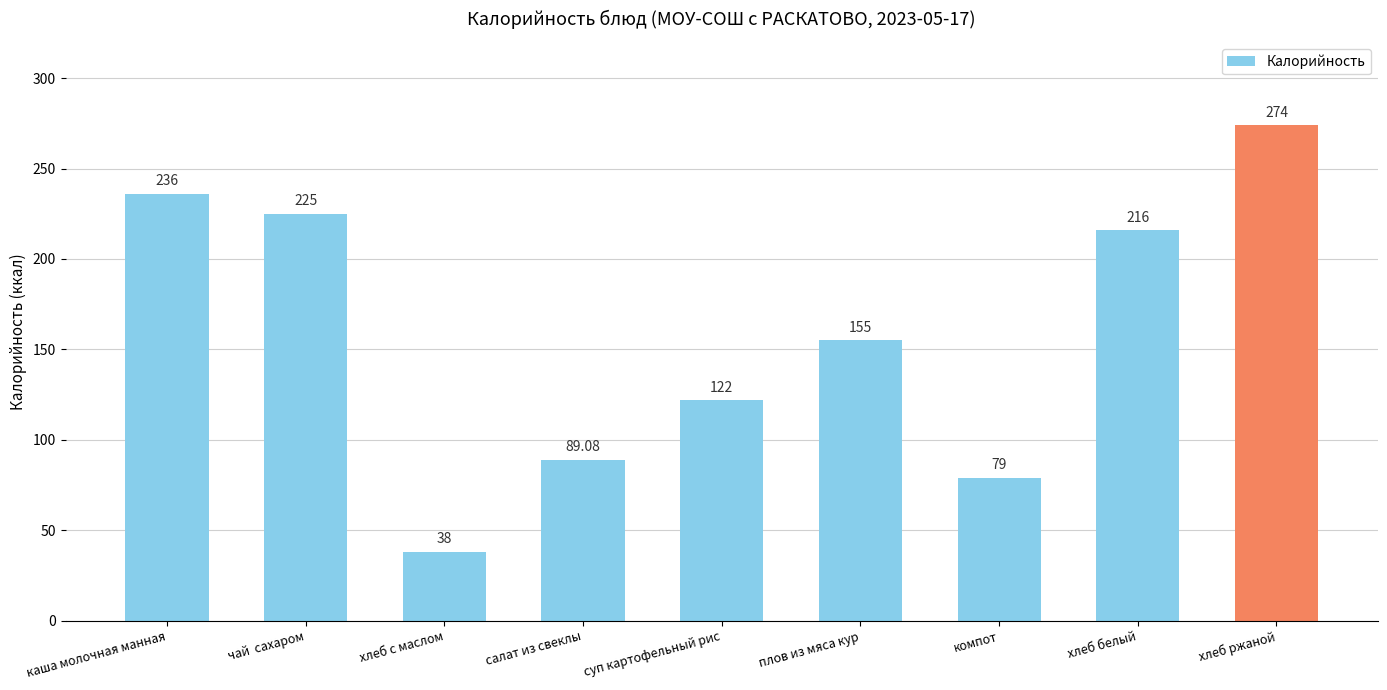

How many data points are less than 155?

4